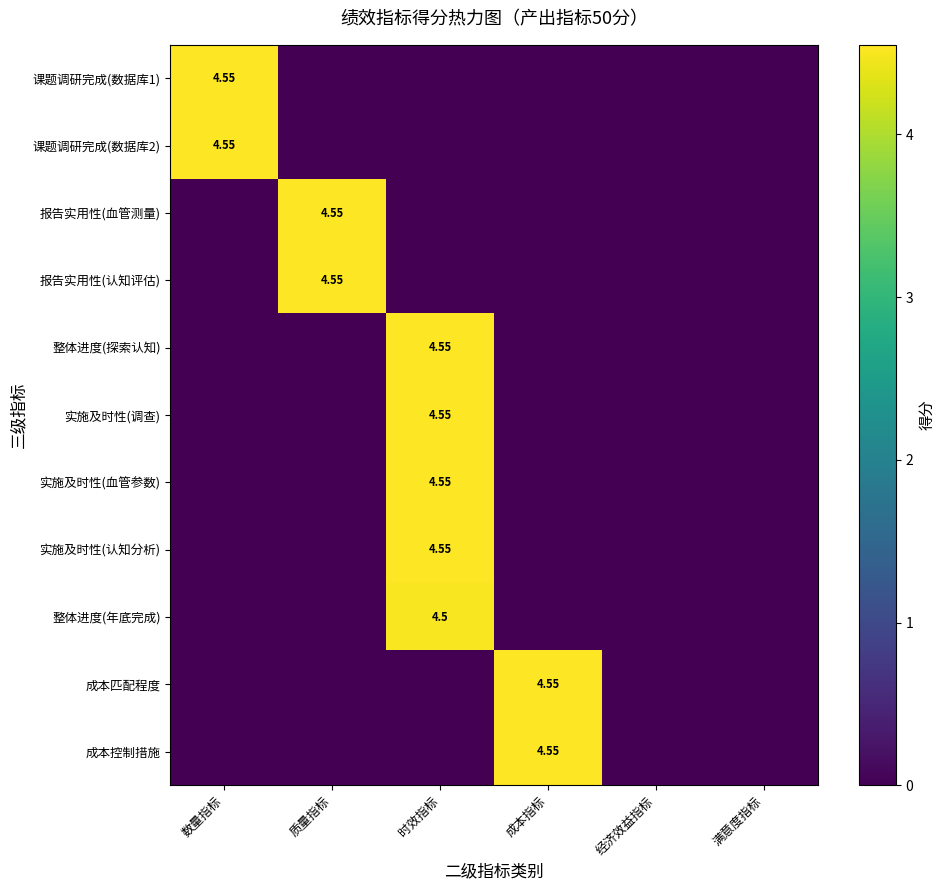

List the labels in order of 报告实用性(血管测量) value, smallest first.

数量指标, 时效指标, 成本指标, 经济效益指标, 满意度指标, 质量指标